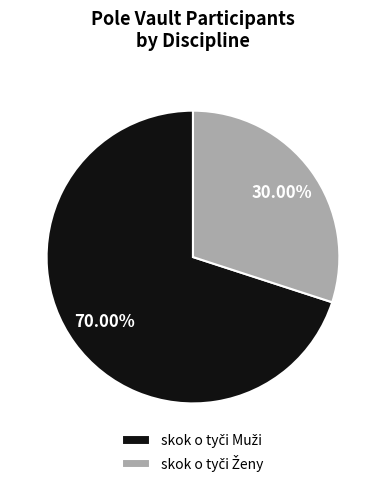

How many slices are in this pie chart?

2